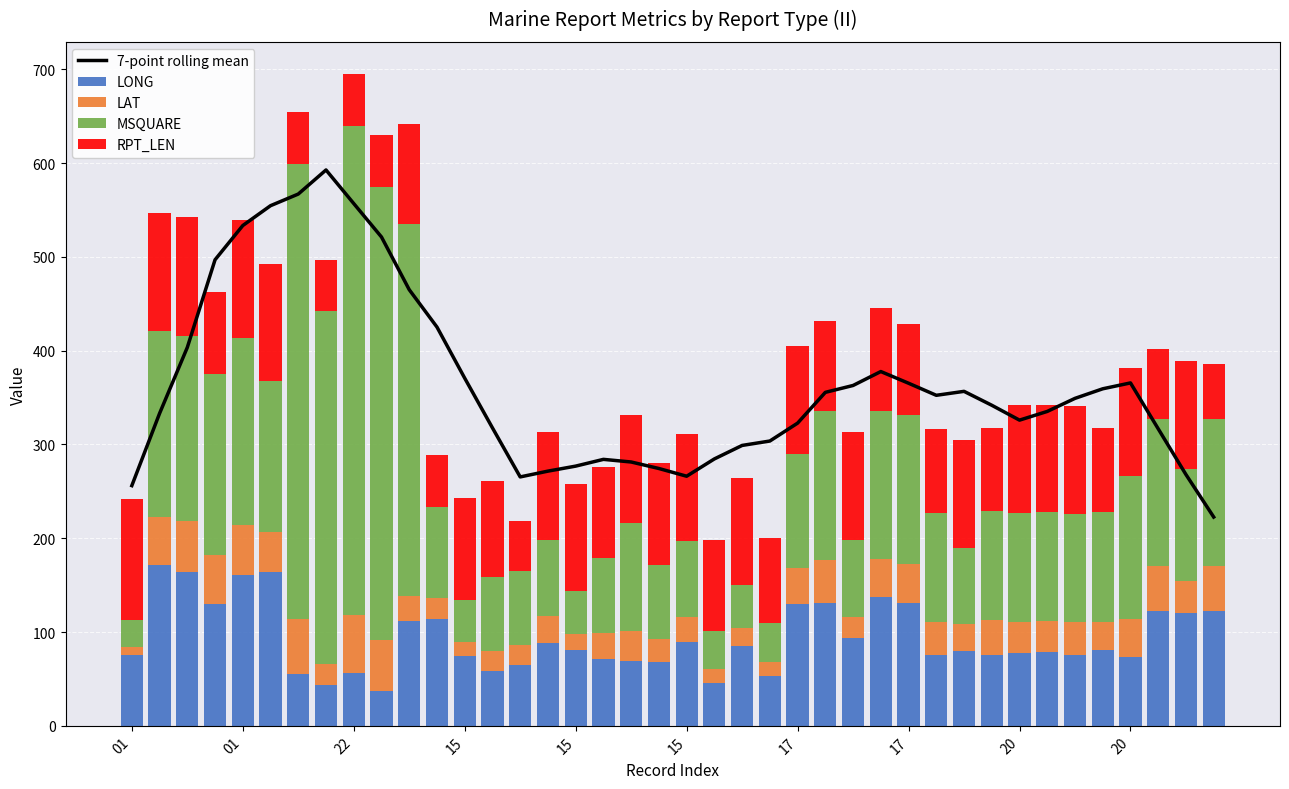

What is the difference between the second highest and second lowest values in the LONG series?

121.2